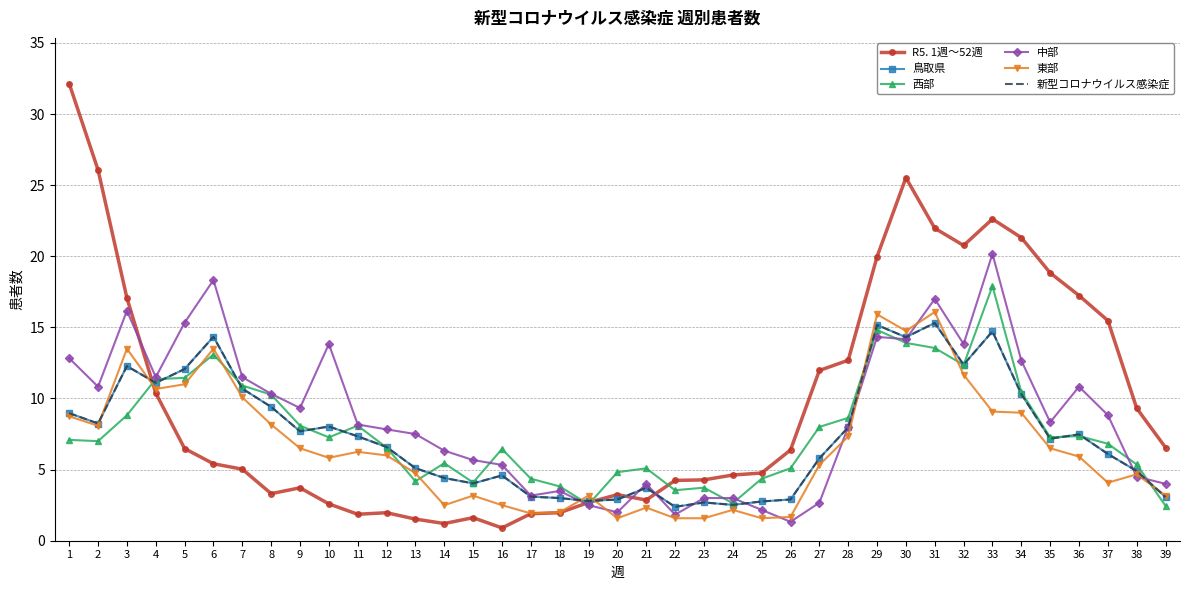

Where is 新型コロナウイルス感染症 nearest to the value 8?

10